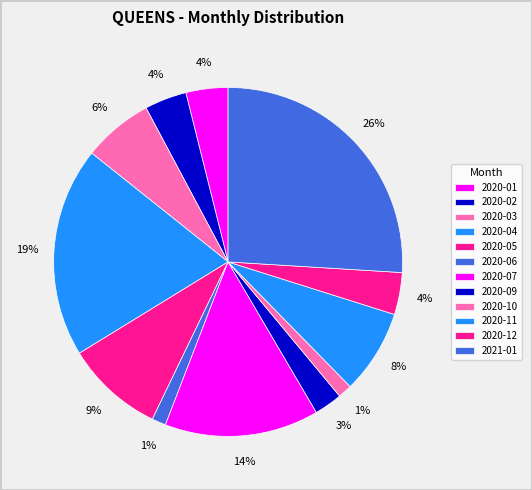

Which slice is the smallest?

2020-06